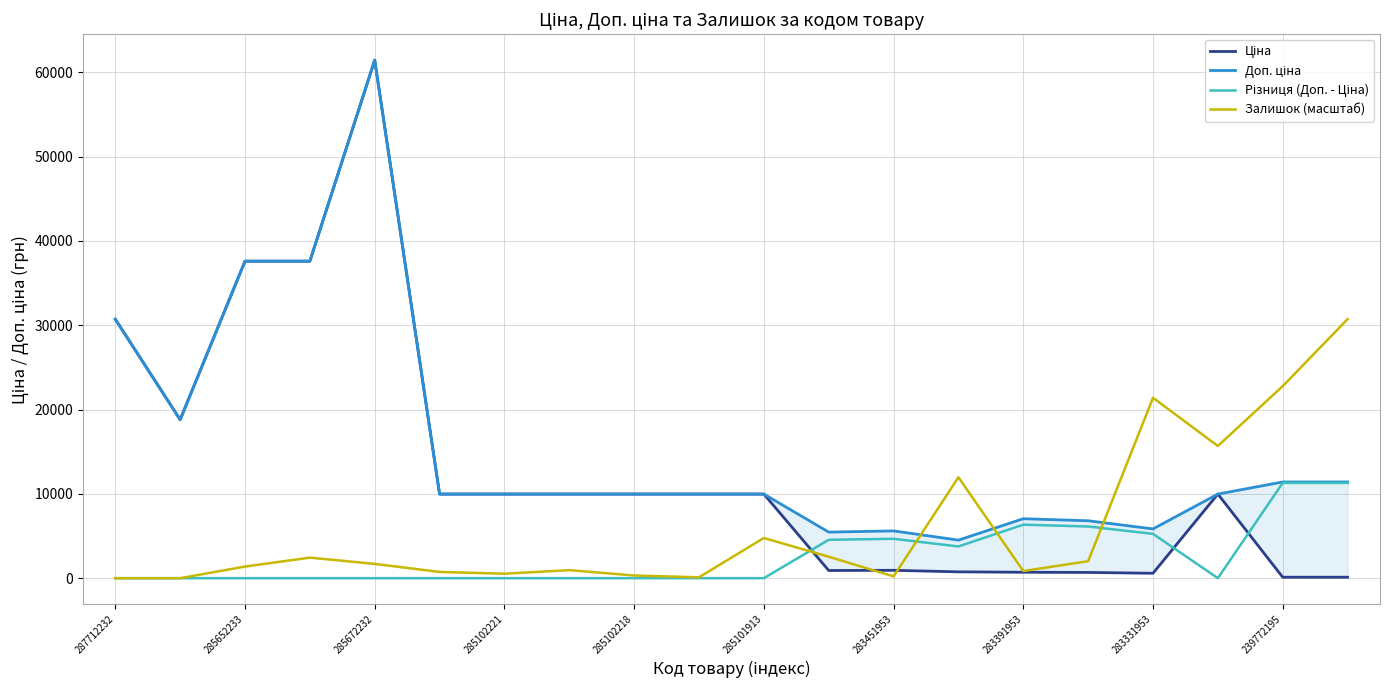

Which series has the widest spread of values?

Ціна